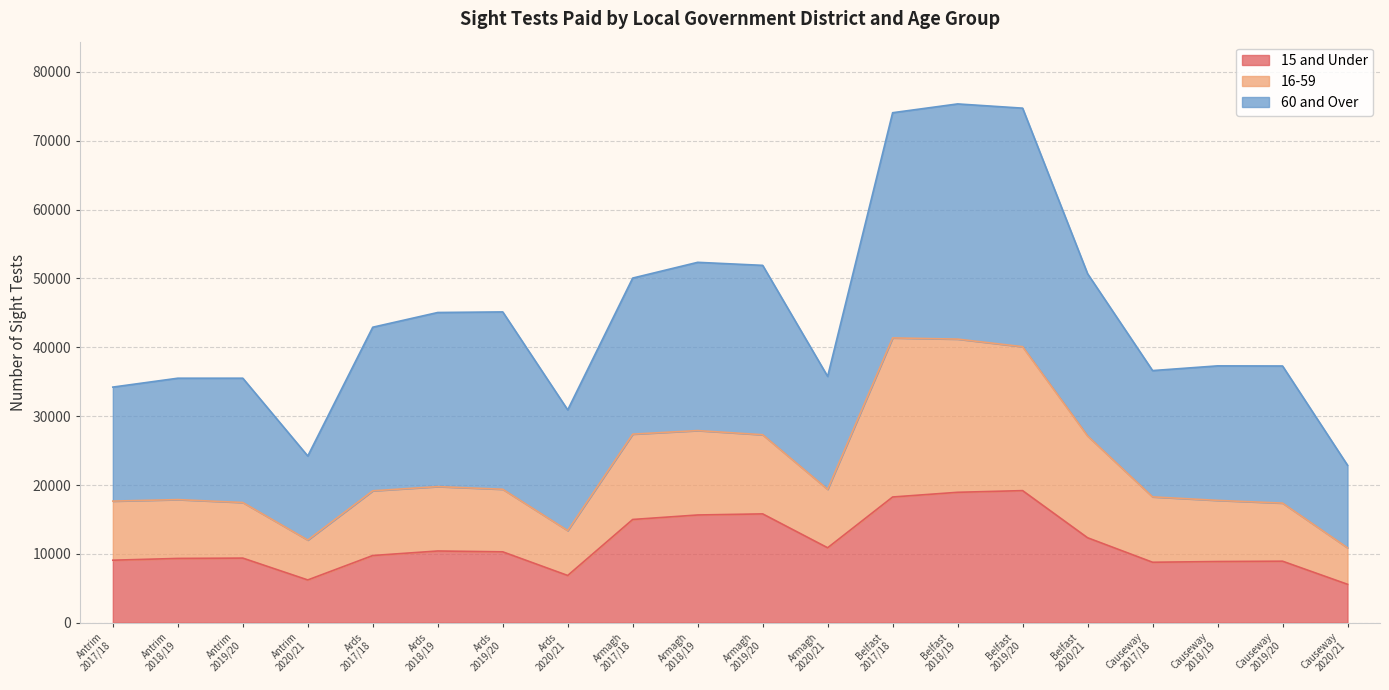

True or false: 16-59 and 15 and Under cross at least once.

False